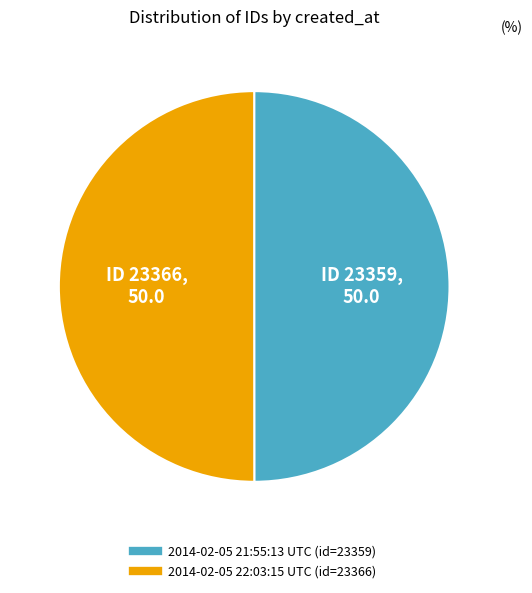

Approximately how many times larger is the value at 2014-02-05 21:55:13 UTC compared to 2014-02-05 22:03:15 UTC?

1.0